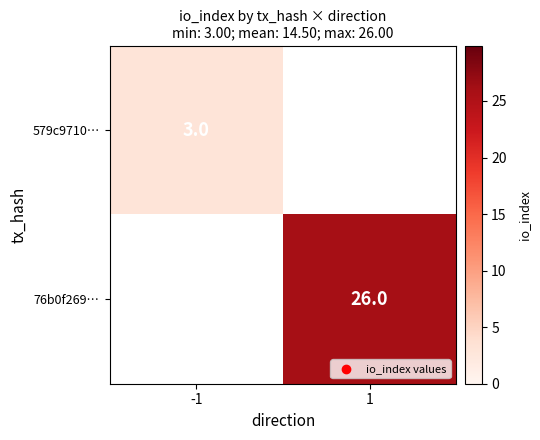

The 76b0f269… series shows 26 at 1. True or false?

True